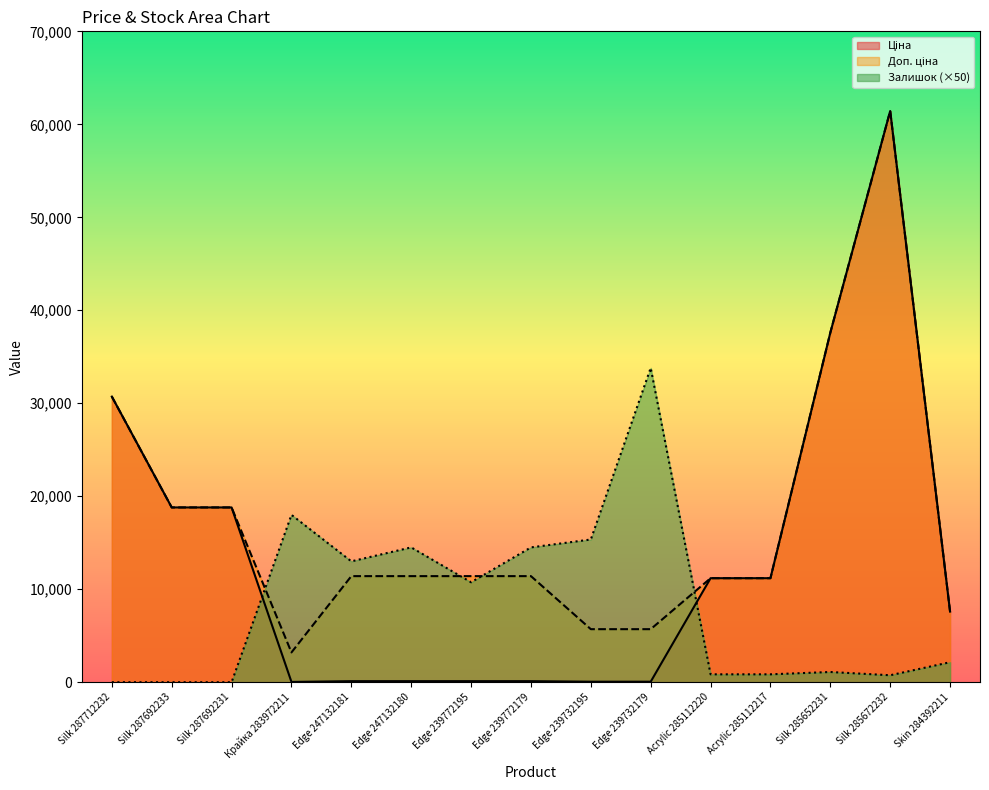

Does the chart display data point markers on the line(s)?

No